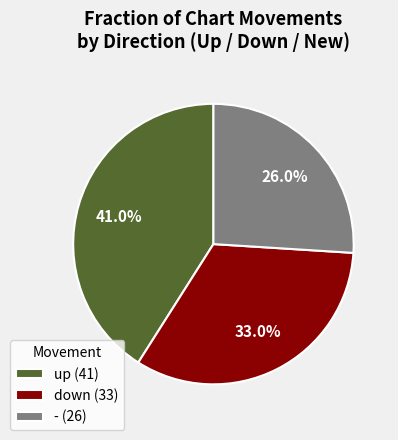

Does down account for over 50% of the chart?

No